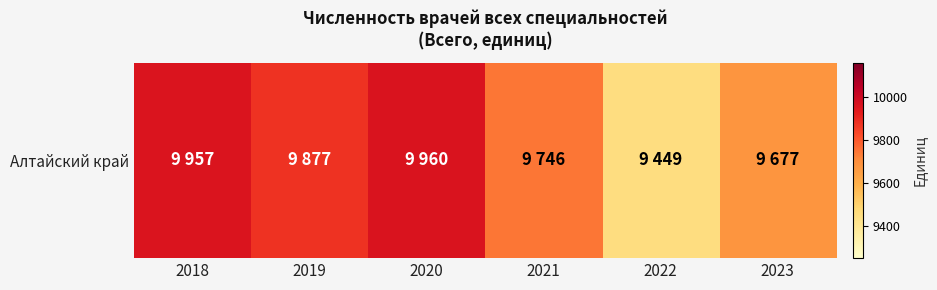

How many categories are shown in the chart?

6